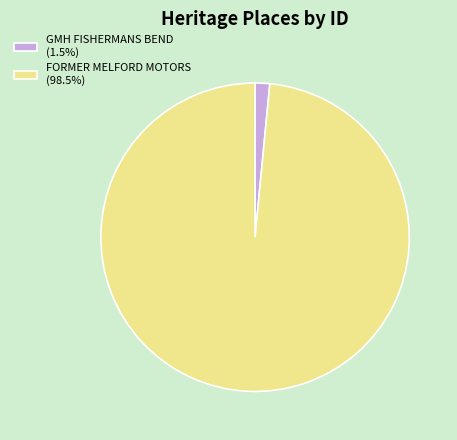

Does any single category account for the majority?

Yes